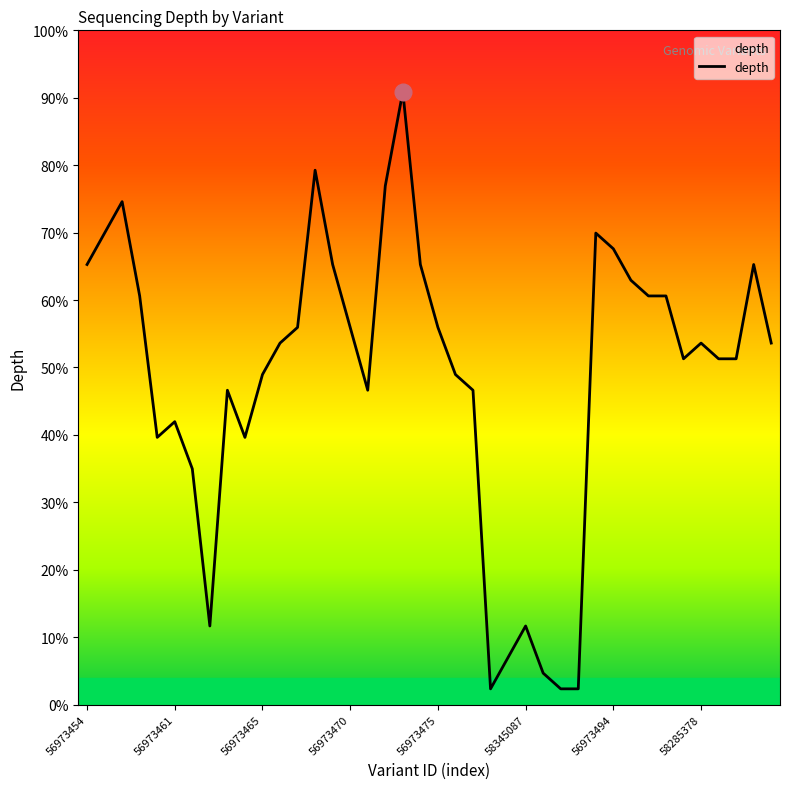

Is this an area chart (filled region under the line)?

Yes